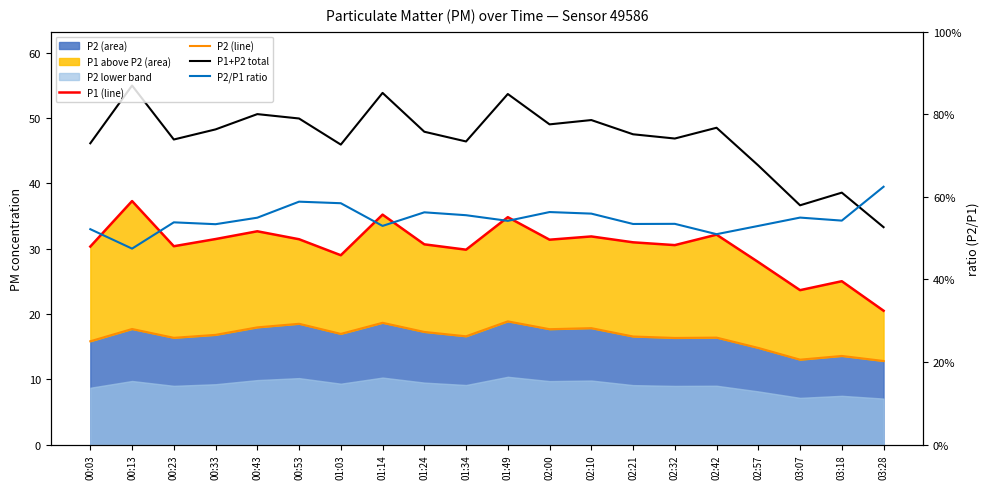

What is the minimum value for P2 (line)?

12.8